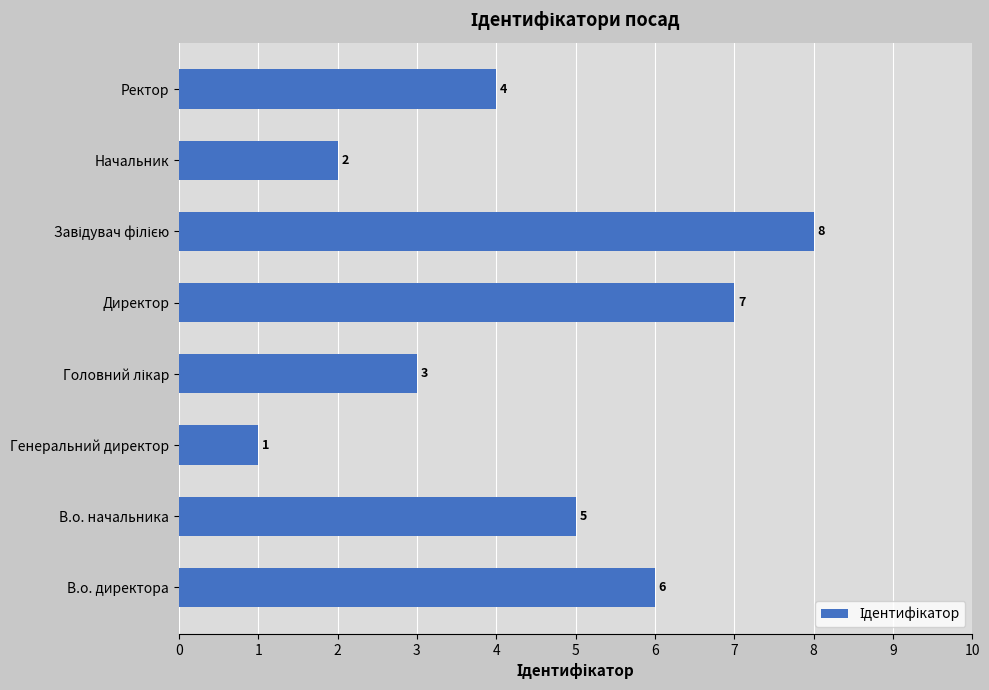

Where is the data nearest to the value 4?

Ректор